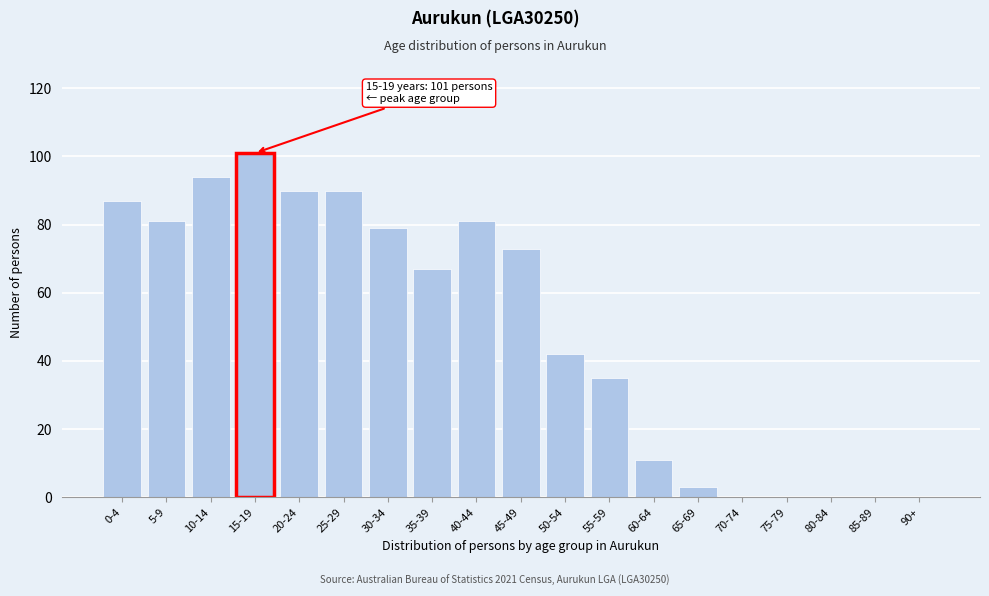

Reading right to left, list all the values displayed in this chart.

90+=0	85-89=0	80-84=0	75-79=0	70-74=0	65-69=3	60-64=11	55-59=35	50-54=42	45-49=73	40-44=81	35-39=67	30-34=79	25-29=90	20-24=90	15-19=101	10-14=94	5-9=81	0-4=87